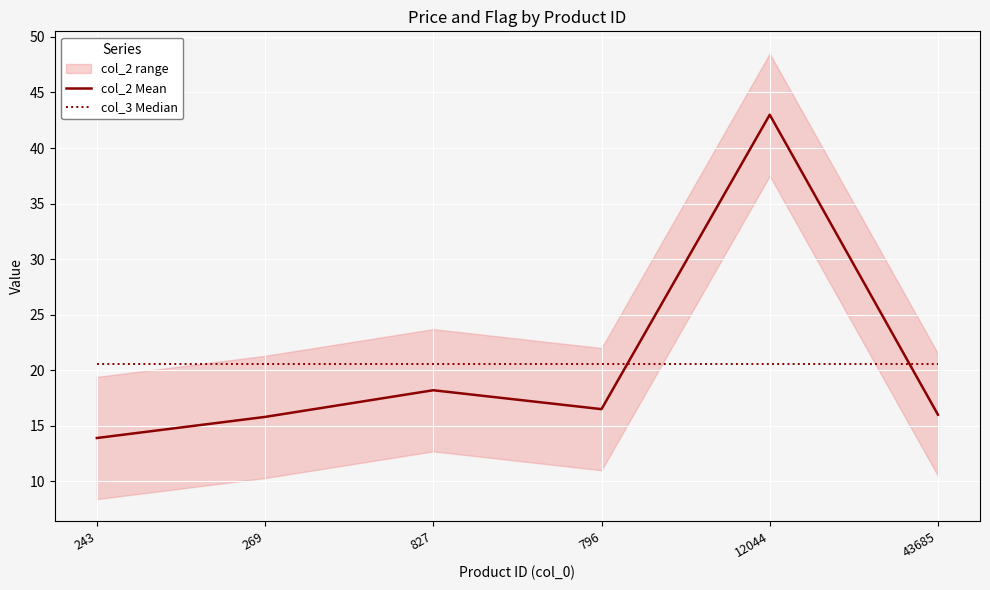

The value of col_3 Median at 12044 is 30.7. True or false?

False